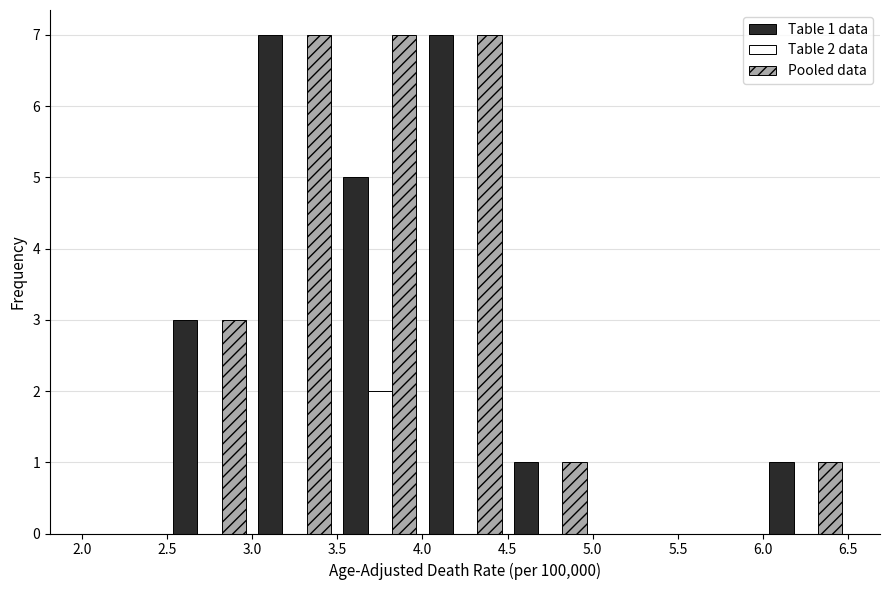

In the Table 2 data series, which range on the x-axis has the tallest bar?

3.5 to 4.0